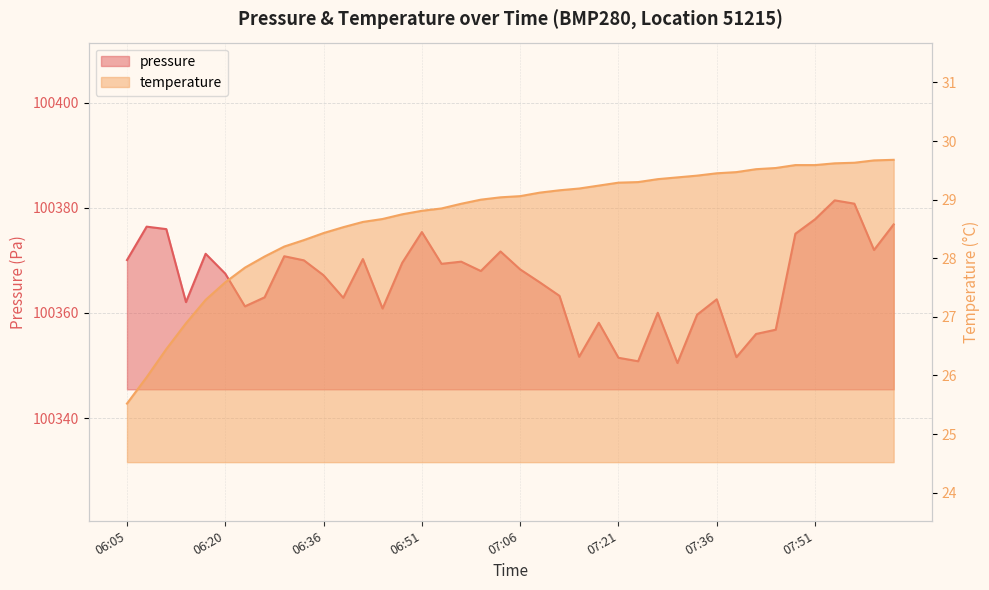

What is the total value across all series at 06:39?

100391.4